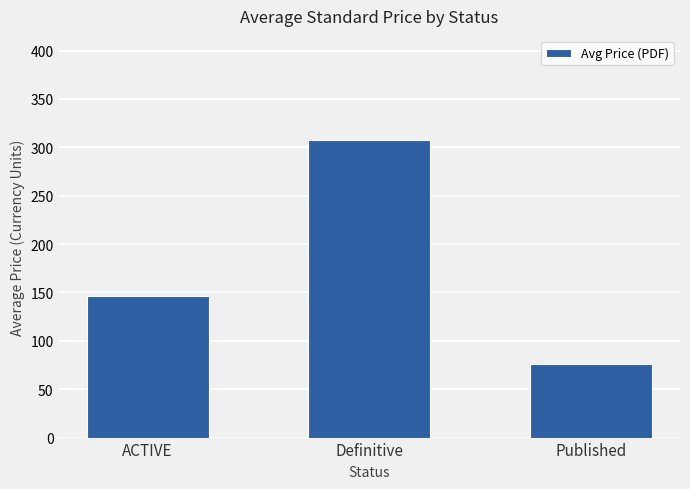

Which has a higher value, Published or ACTIVE?

ACTIVE